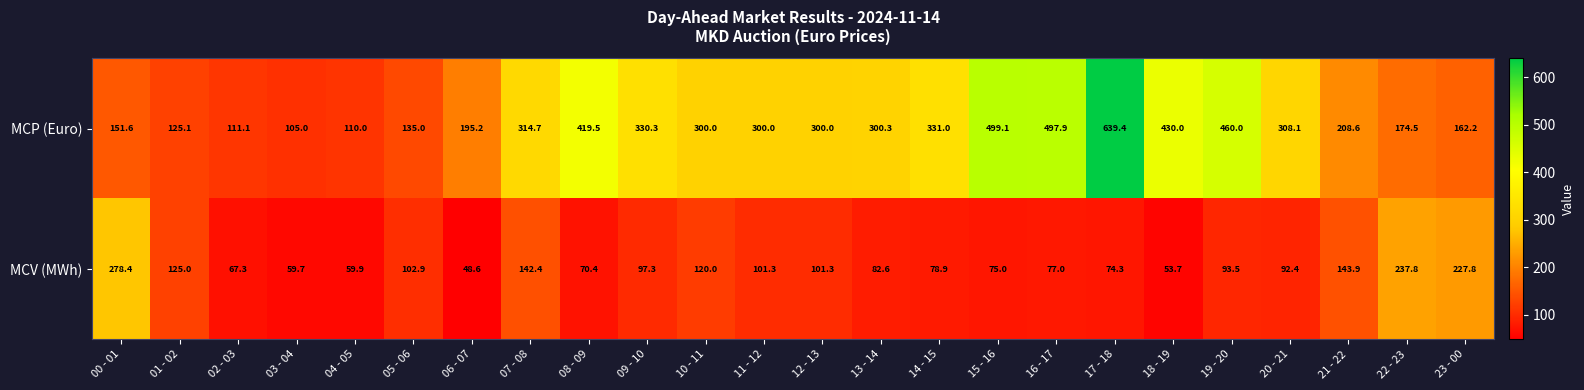

At which label is MCP (Euro) closest to 372?

14 - 15